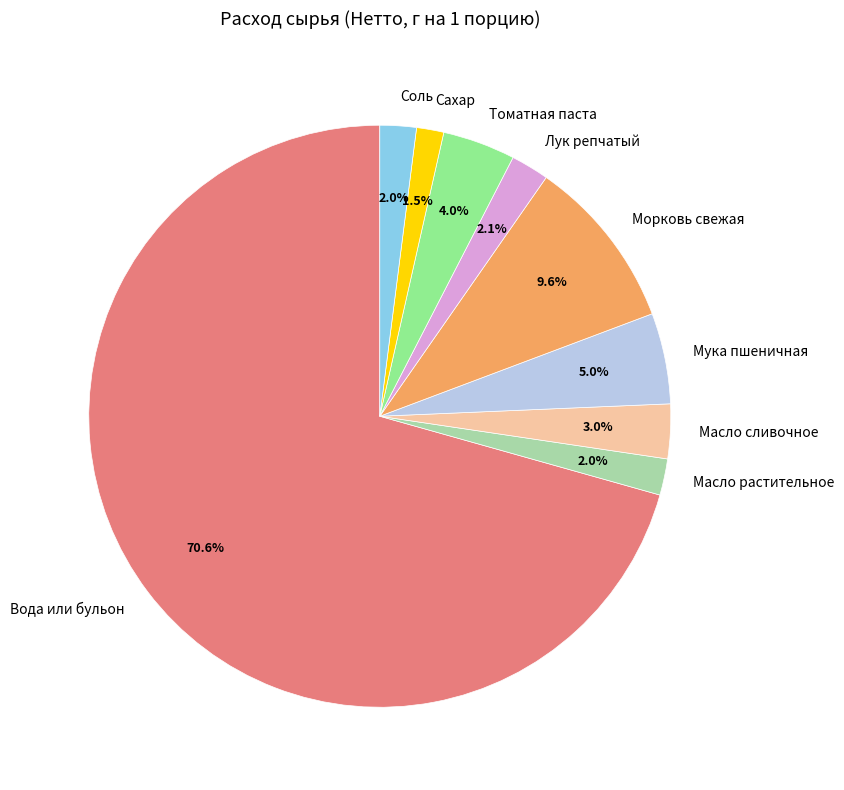

Is it true that Масло сливочное is 3% of the pie?

True